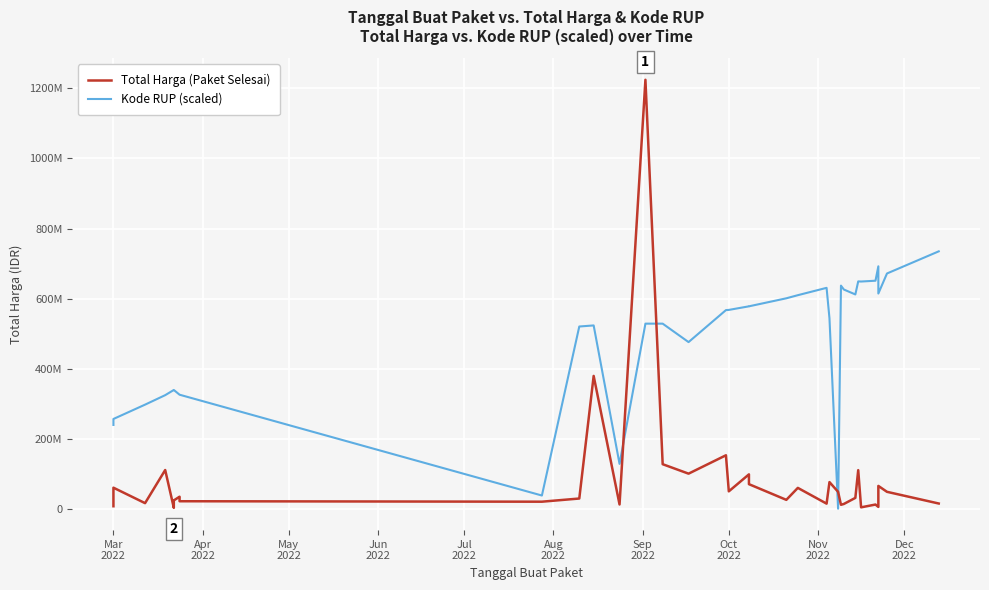

True or false: Kode RUP (scaled) and Total Harga (Paket Selesai) intersect in this chart.

True